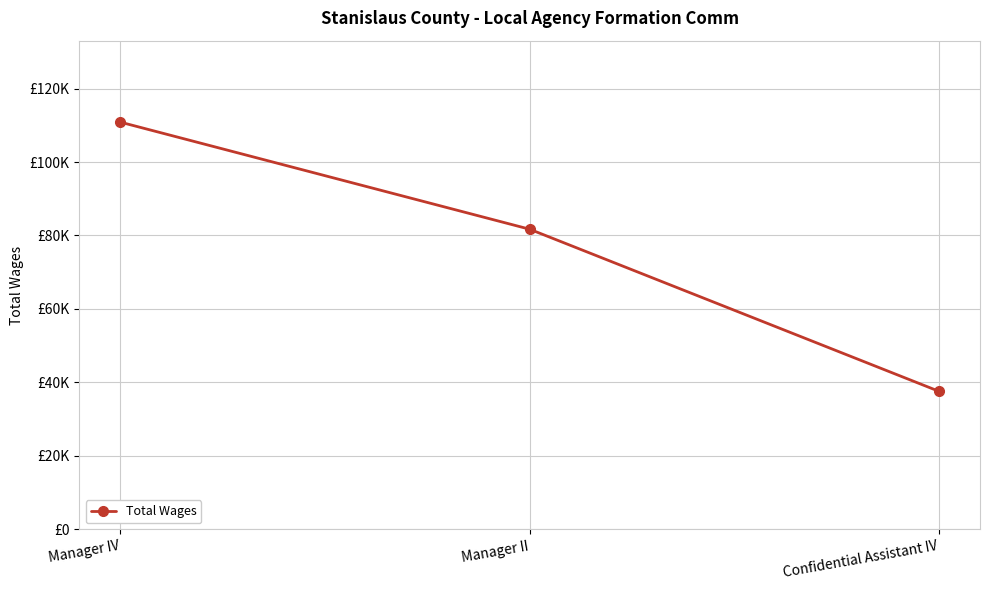

Does the chart have visible grid lines?

Yes